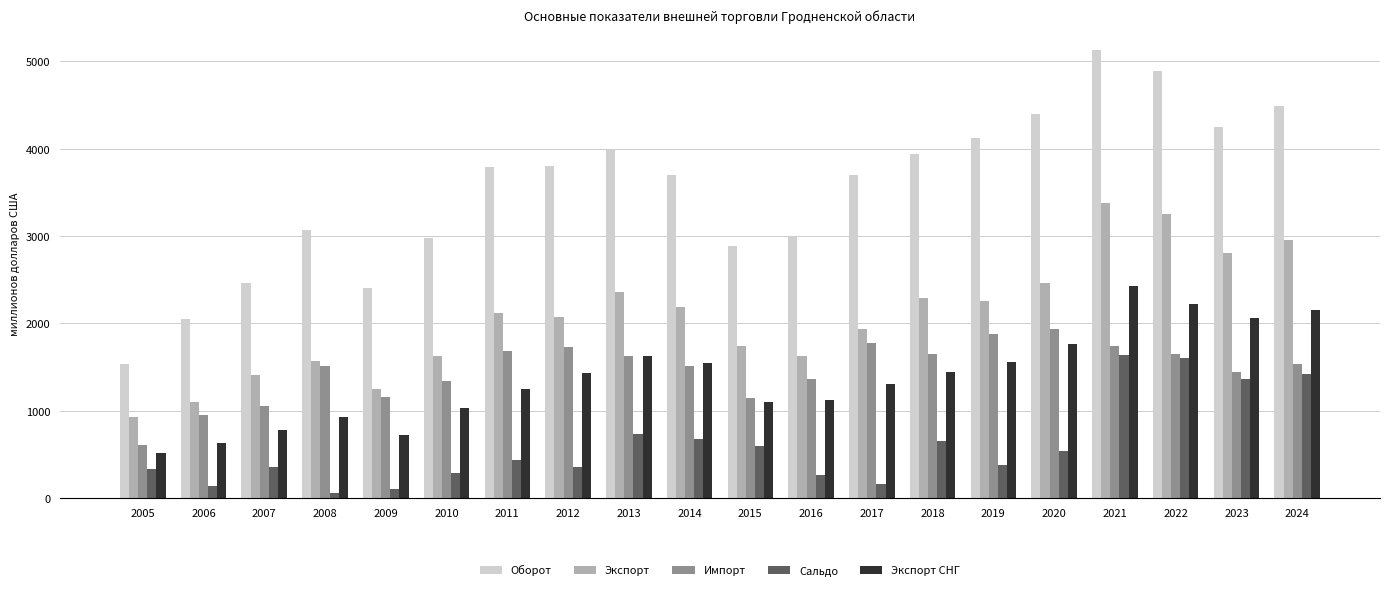

Is it true that Оборот equals 1139.8 at 2008?

False